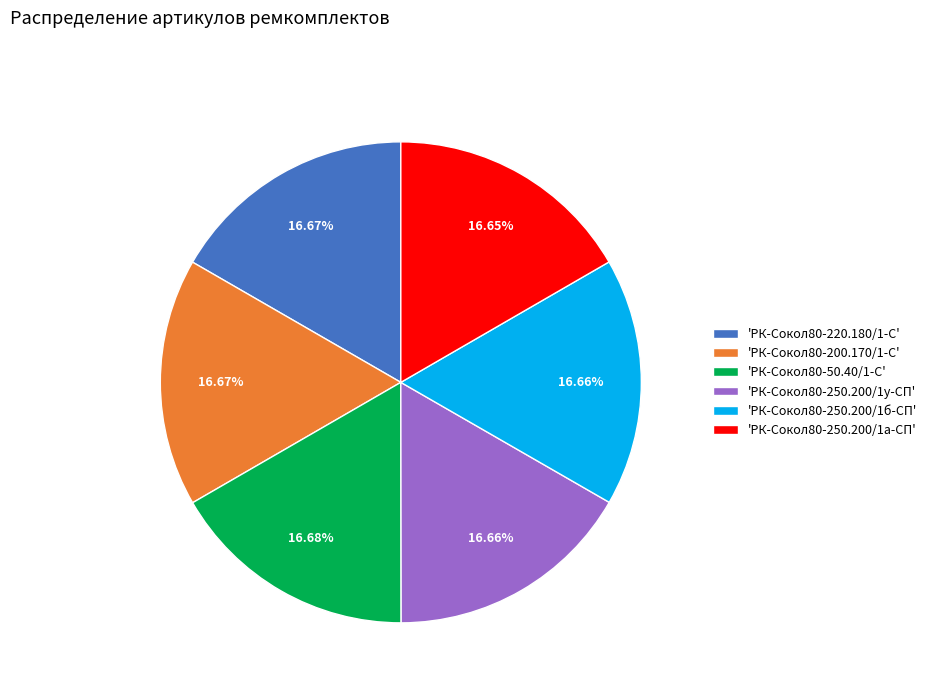

Is 'РК-Сокол80-250.200/1а-СП' the majority of the pie?

No